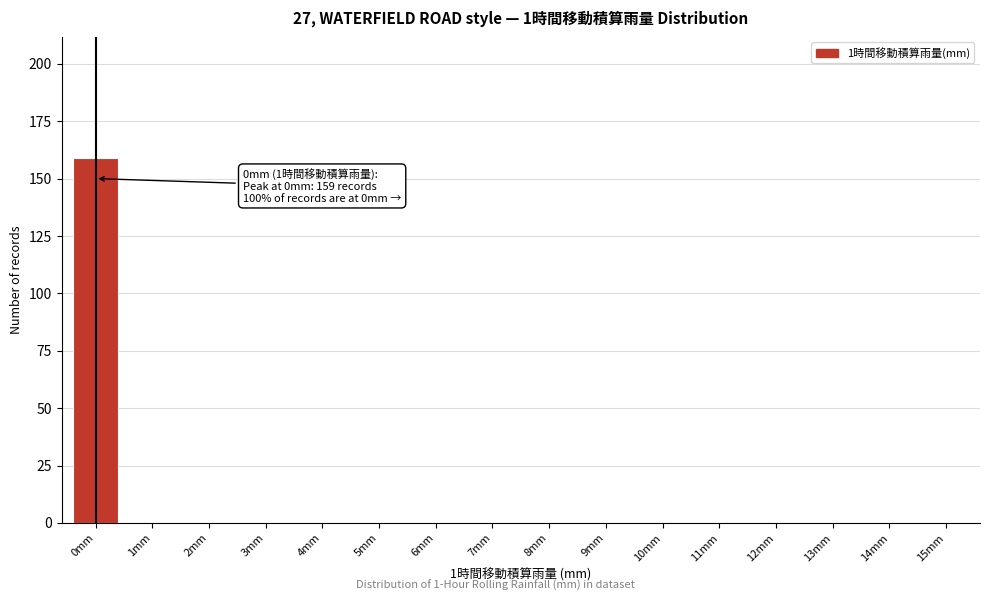

Reading right to left, list all the values displayed in this chart.

15mm=0	14mm=0	13mm=0	12mm=0	11mm=0	10mm=0	9mm=0	8mm=0	7mm=0	6mm=0	5mm=0	4mm=0	3mm=0	2mm=0	1mm=0	0mm=159